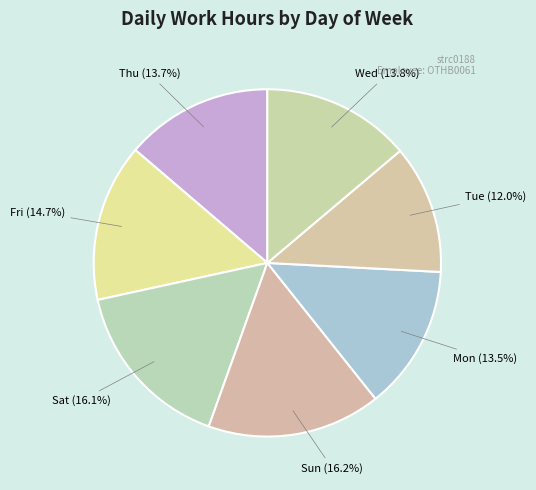

What is the ratio of the value at Sun (16.2%) to the value at Thu (13.7%)?

1.2